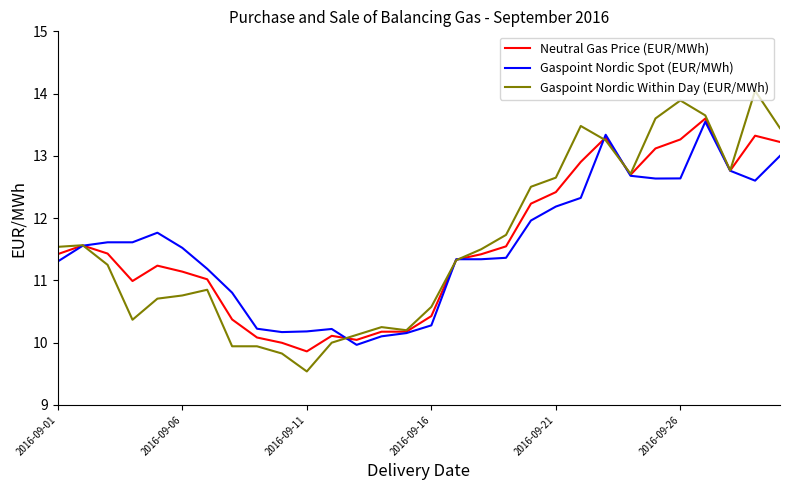

What is the minimum value for Neutral Gas Price (EUR/MWh)?

9.9